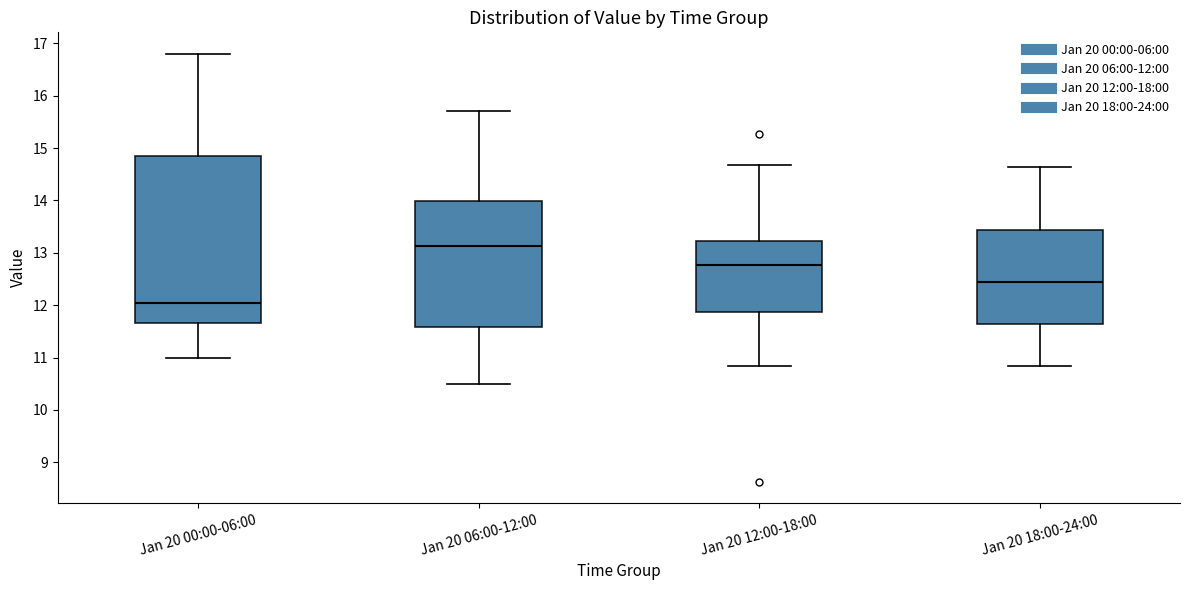

Reading left to right, read every box against the y-axis: the position of its median line, the range the box covers, and the ends of its whiskers. The values are not printed on the chart, so give them approximately, as read against the axis.

Jan 20 00:00-06:00: median 12.1, box 11.7 to 14.9, whiskers 11.0 to 16.8
Jan 20 06:00-12:00: median 13.1, box 11.6 to 14.0, whiskers 10.5 to 15.7
Jan 20 12:00-18:00: median 12.8, box 11.9 to 13.2, whiskers 10.8 to 14.7
Jan 20 18:00-24:00: median 12.5, box 11.6 to 13.4, whiskers 10.8 to 14.6